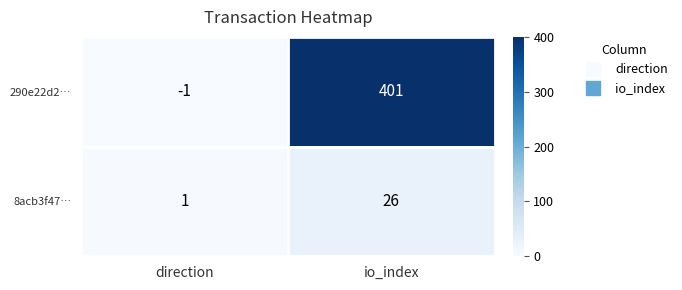

At which label is 290e22d2… closest to 200?

direction